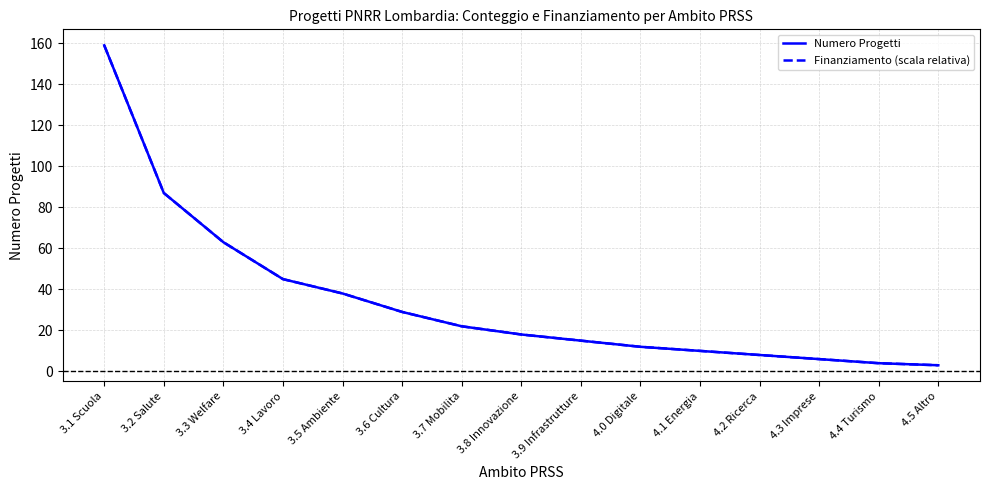

Which series has the largest total across all categories?

Numero Progetti